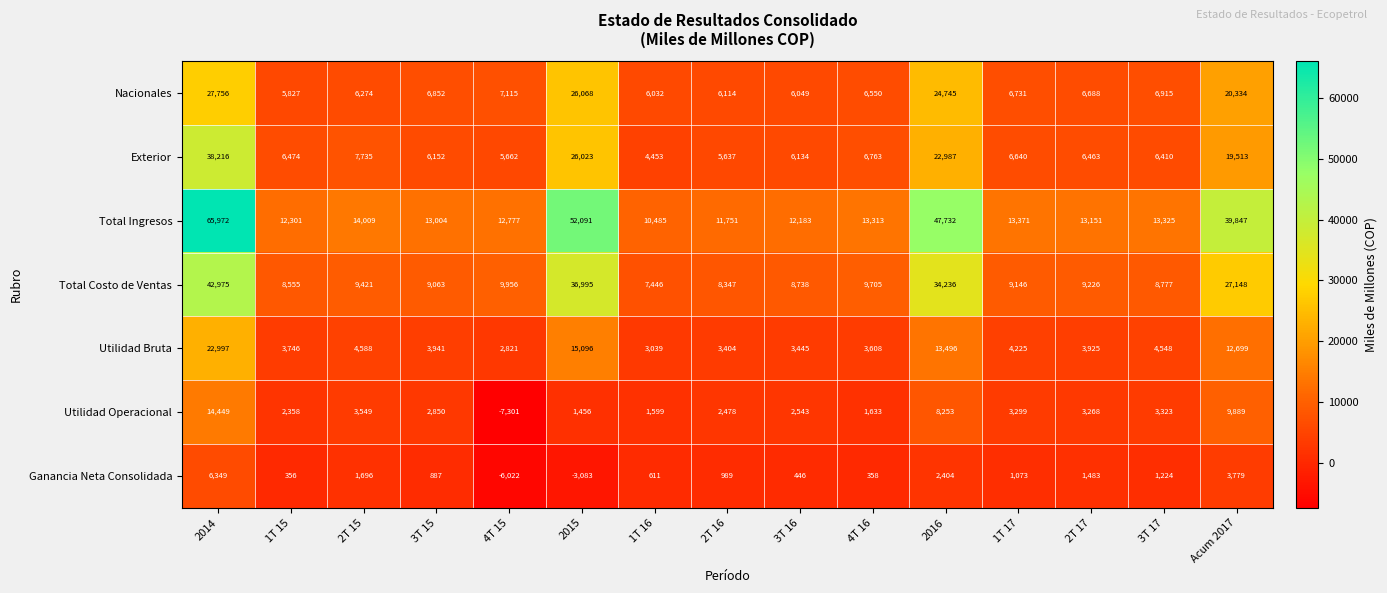

What is the total value across all series at 3T 16?

39538